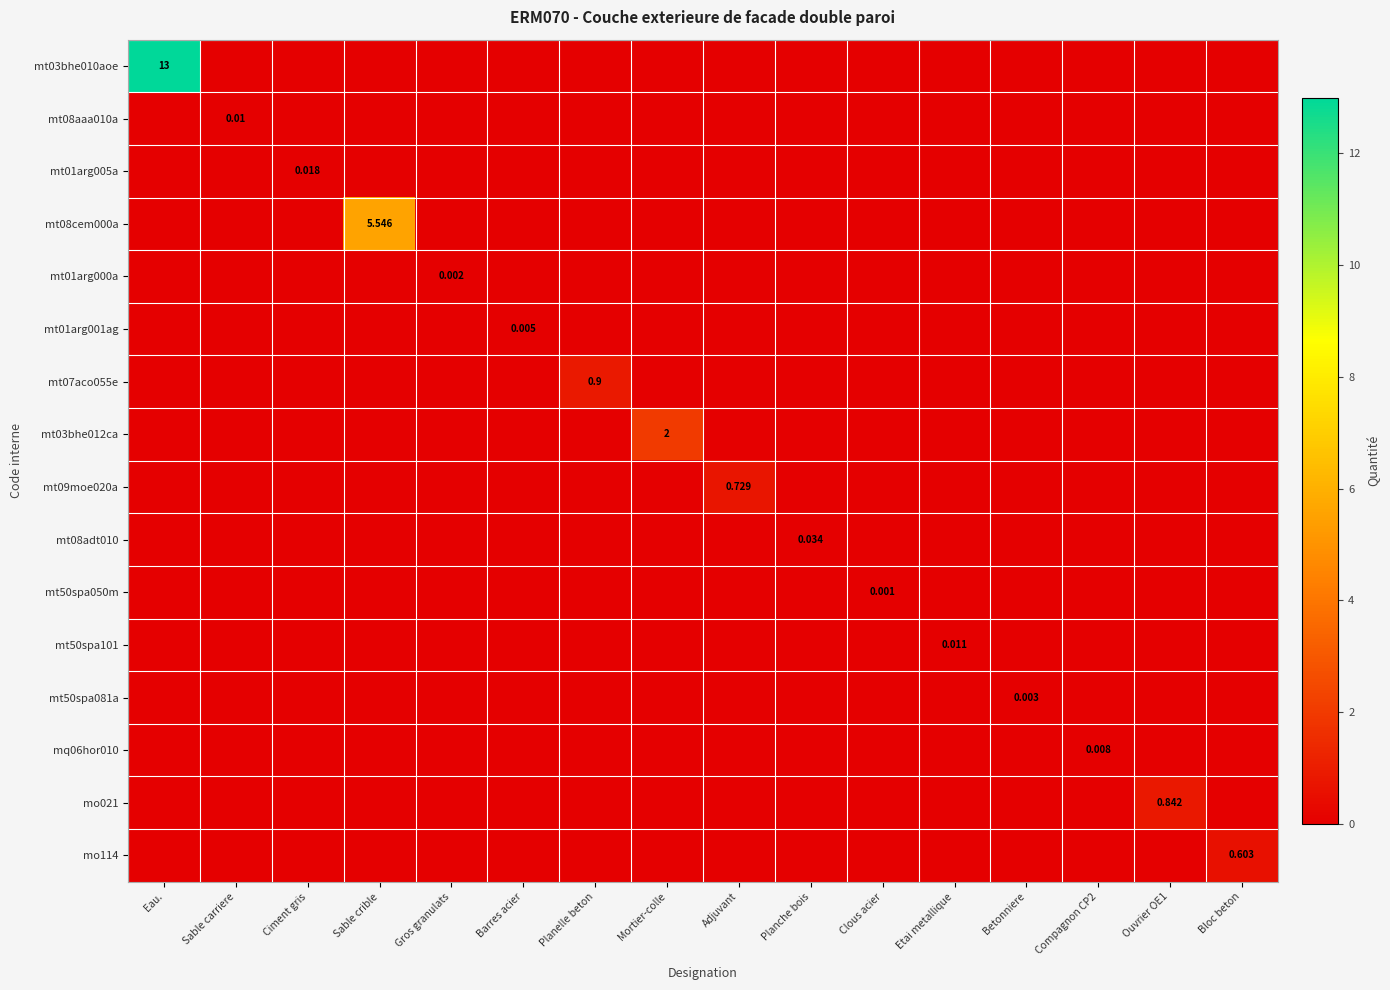

Rank the series at Ouvrier OE1 from highest to lowest value.

mo021, mt03bhe010aoe, mt08aaa010a, mt01arg005a, mt08cem000a, mt01arg000a, mt01arg001ag, mt07aco055e, mt03bhe012ca, mt09moe020a, mt08adt010, mt50spa050m, mt50spa101, mt50spa081a, mq06hor010, mo114